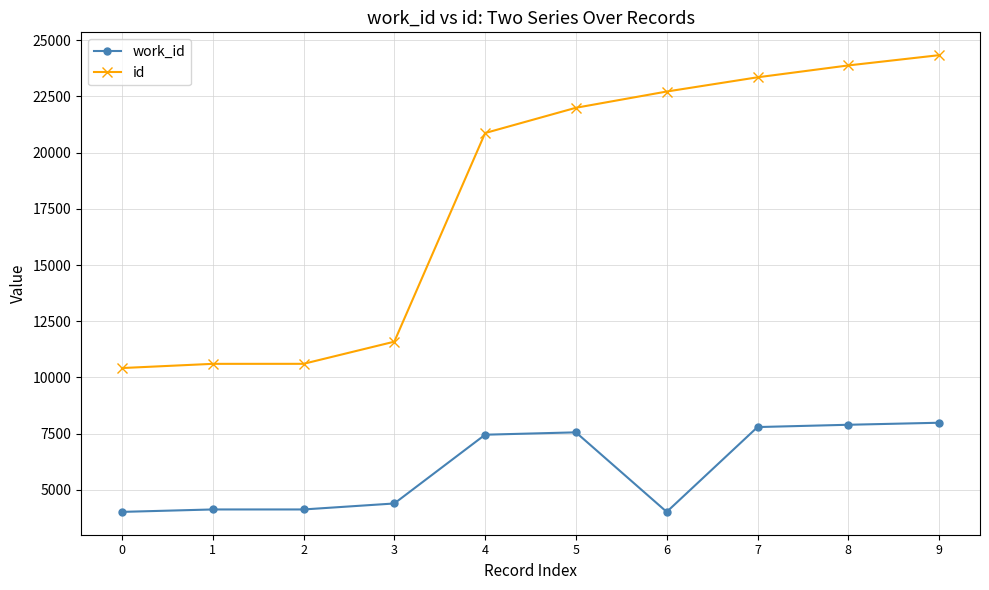

What is the value of the id point at the 10th from the left?

24333